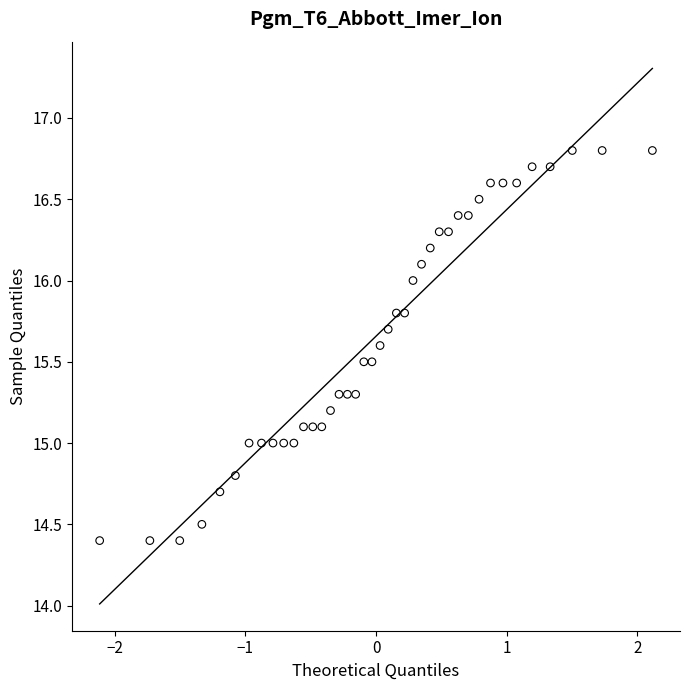

What is the range of X values (max minus min)?

4.2